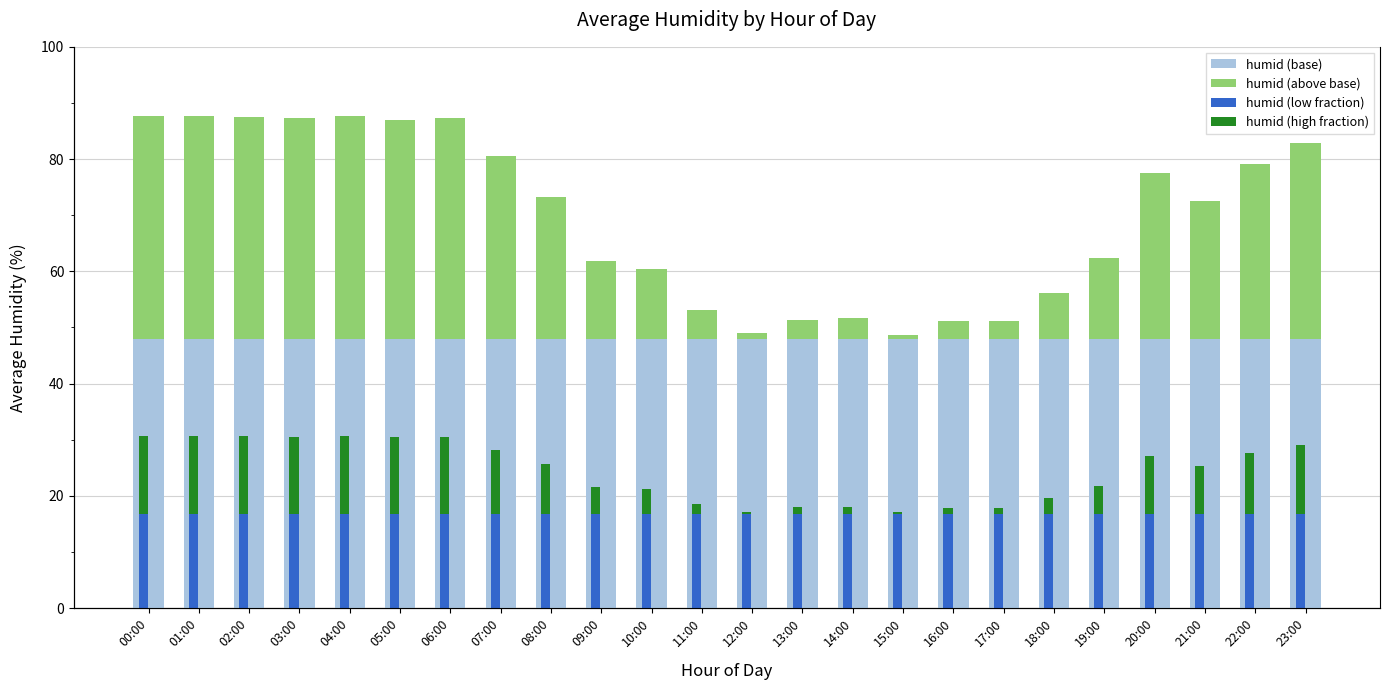

Reading left to right, list all the values displayed in this chart.

humid (base): 00:00=48.0	01:00=48.0	02:00=48.0	03:00=48.0	04:00=48.0	05:00=48.0	06:00=48.0	07:00=48.0	08:00=48.0	09:00=48.0	10:00=48.0	11:00=48.0	12:00=48.0	13:00=48.0	14:00=48.0	15:00=48.0	16:00=48.0	17:00=48.0	18:00=48.0	19:00=48.0	20:00=48.0	21:00=48.0	22:00=48.0	23:00=48.0
humid (above base): 00:00=39.7	01:00=39.7	02:00=39.5	03:00=39.2	04:00=39.6	05:00=39.0	06:00=39.2	07:00=32.6	08:00=25.2	09:00=13.8	10:00=12.3	11:00=5.2	12:00=0.9	13:00=3.2	14:00=3.7	15:00=0.7	16:00=3.2	17:00=3.2	18:00=8.2	19:00=14.3	20:00=29.5	21:00=24.5	22:00=31.2	23:00=34.8
humid (low fraction): 00:00=16.8	01:00=16.8	02:00=16.8	03:00=16.8	04:00=16.8	05:00=16.8	06:00=16.8	07:00=16.8	08:00=16.8	09:00=16.8	10:00=16.8	11:00=16.8	12:00=16.8	13:00=16.8	14:00=16.8	15:00=16.8	16:00=16.8	17:00=16.8	18:00=16.8	19:00=16.8	20:00=16.8	21:00=16.8	22:00=16.8	23:00=16.8
humid (high fraction): 00:00=13.9	01:00=13.9	02:00=13.8	03:00=13.7	04:00=13.9	05:00=13.6	06:00=13.7	07:00=11.4	08:00=8.8	09:00=4.8	10:00=4.3	11:00=1.8	12:00=0.3	13:00=1.1	14:00=1.3	15:00=0.2	16:00=1.1	17:00=1.1	18:00=2.9	19:00=5.0	20:00=10.3	21:00=8.6	22:00=10.9	23:00=12.2